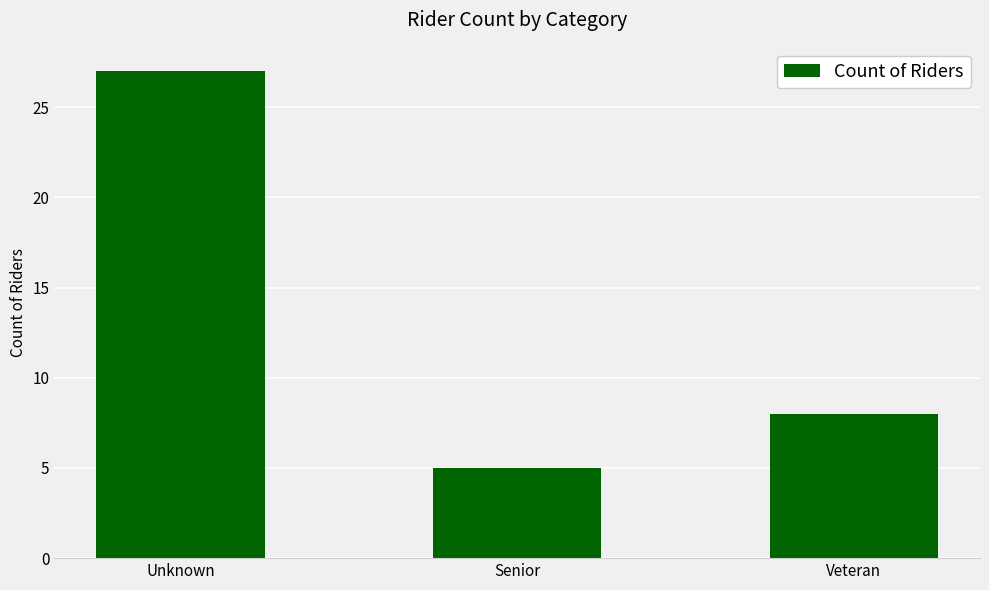

What is the label of the 2nd bar from the left?

Senior